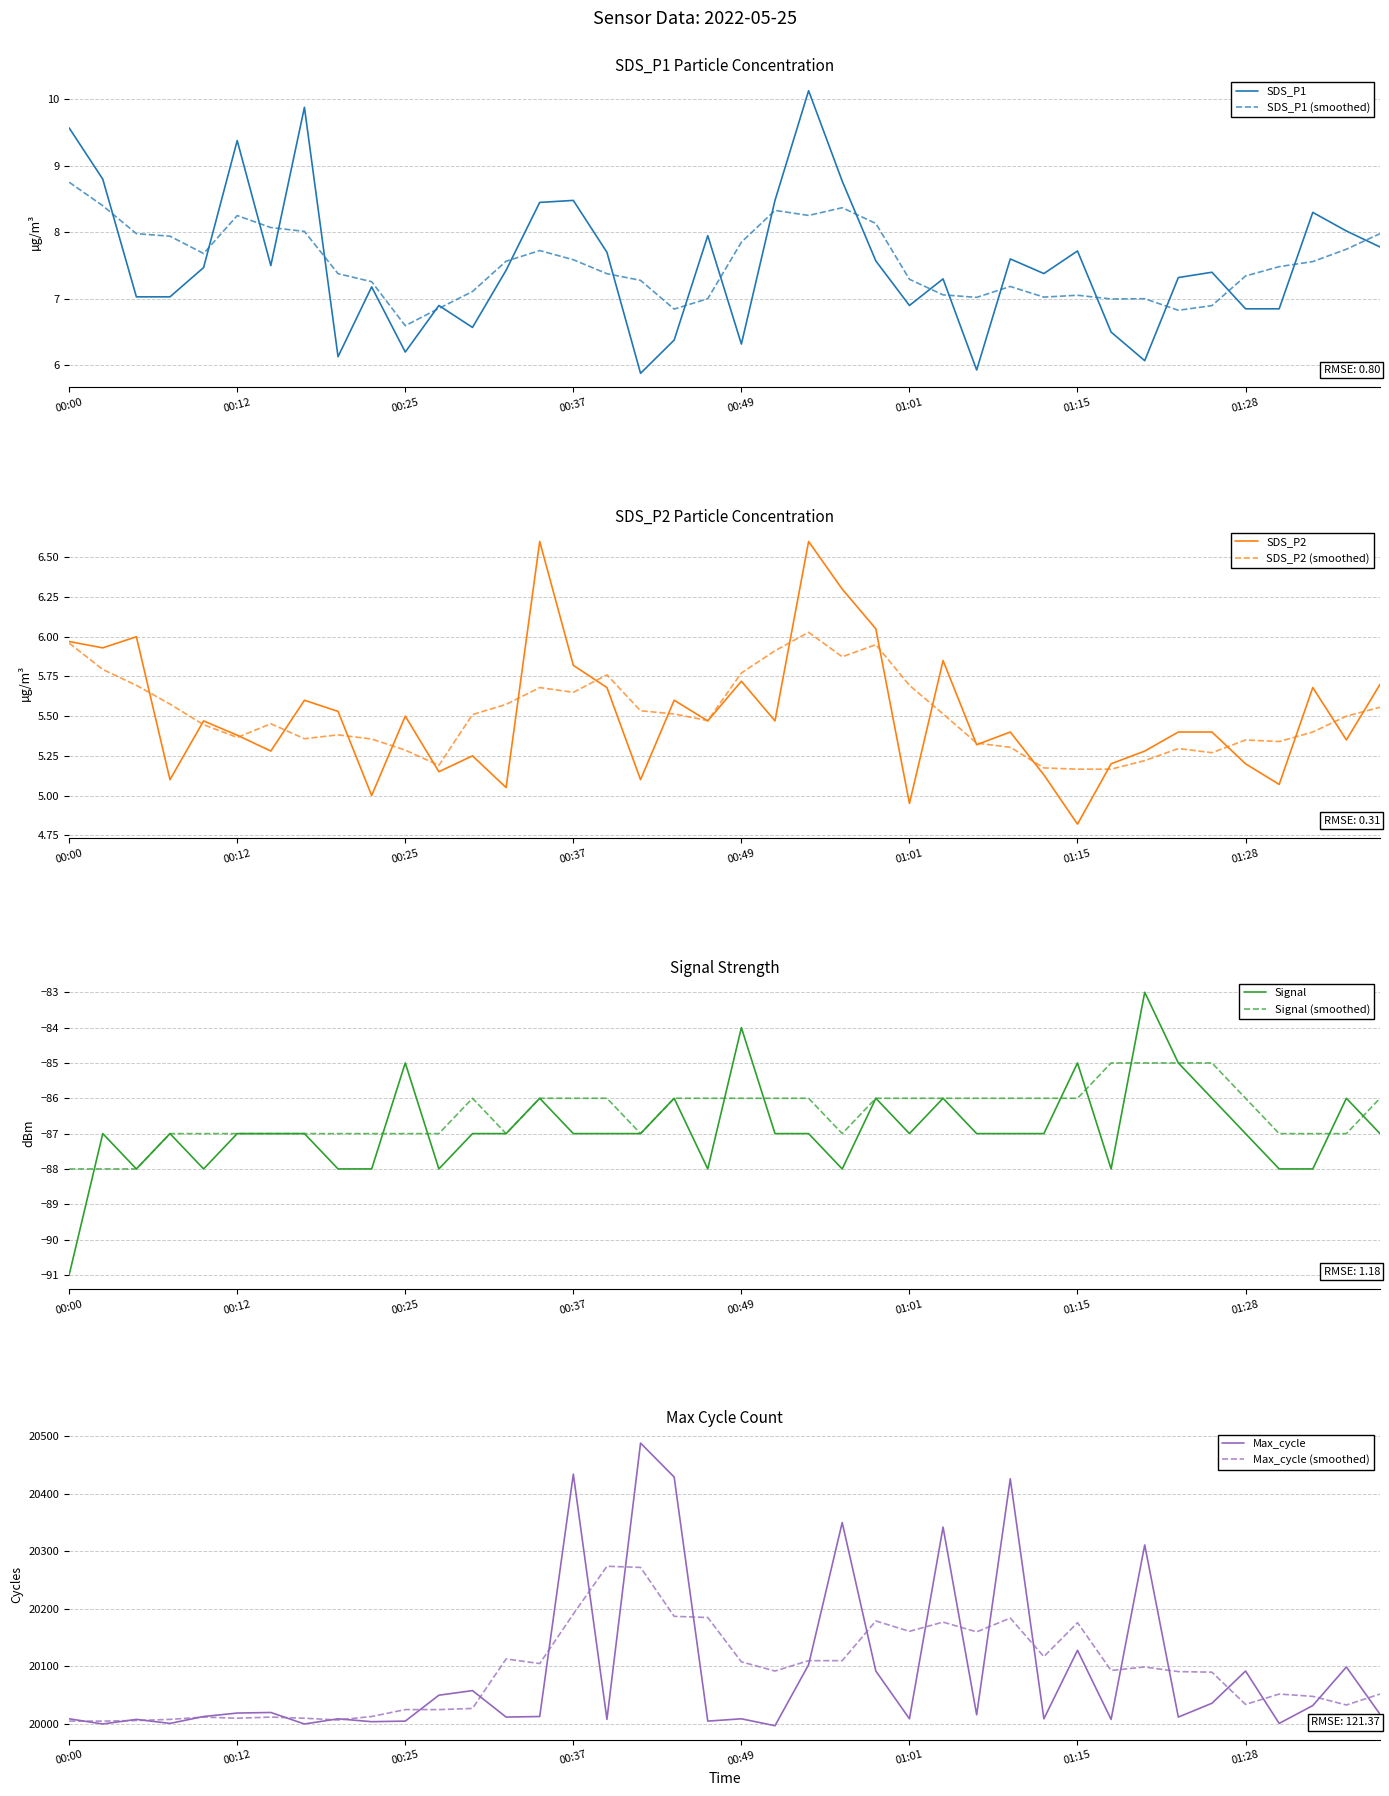

Which series has the widest spread of values?

Max_cycle